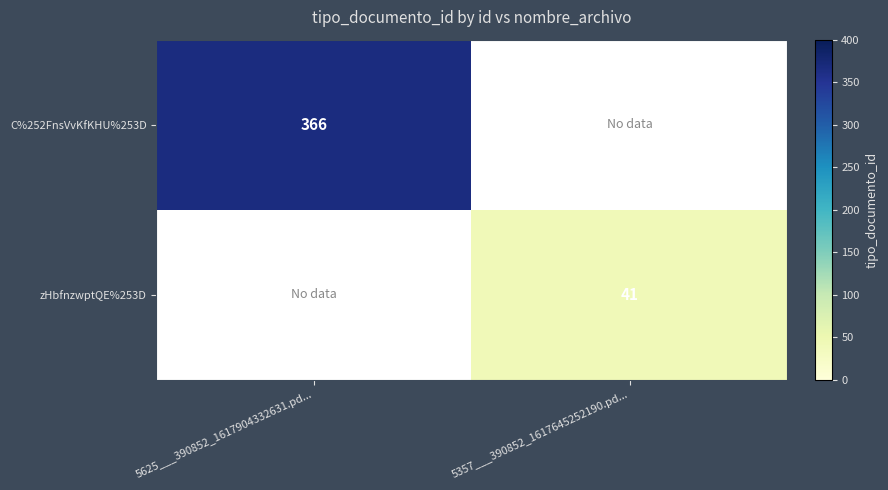

At which category does the chart reach its peak across all series?

5625___390852_1617904332631.pd...